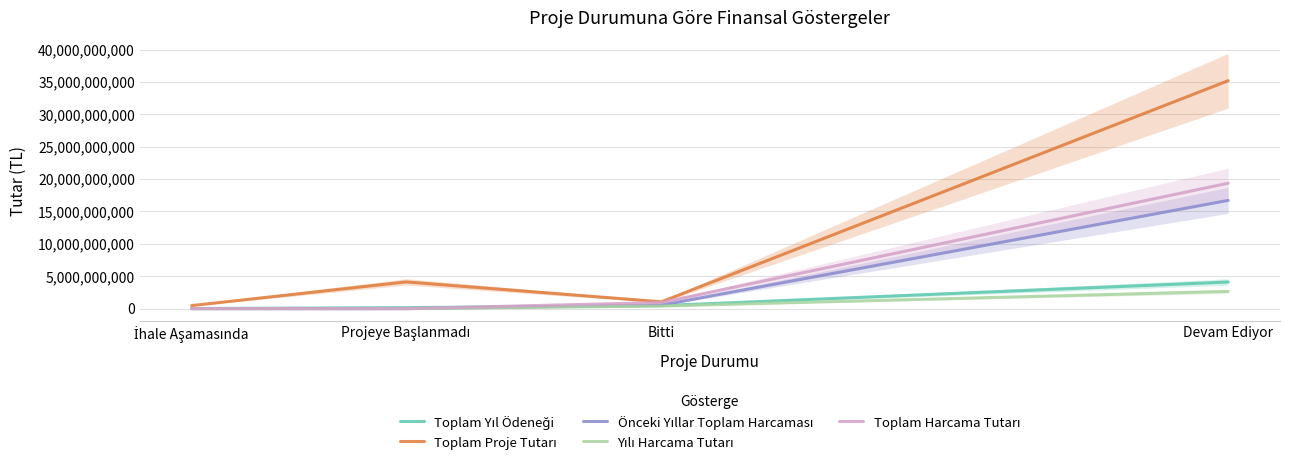

What is the greatest value displayed?

35201092948.7